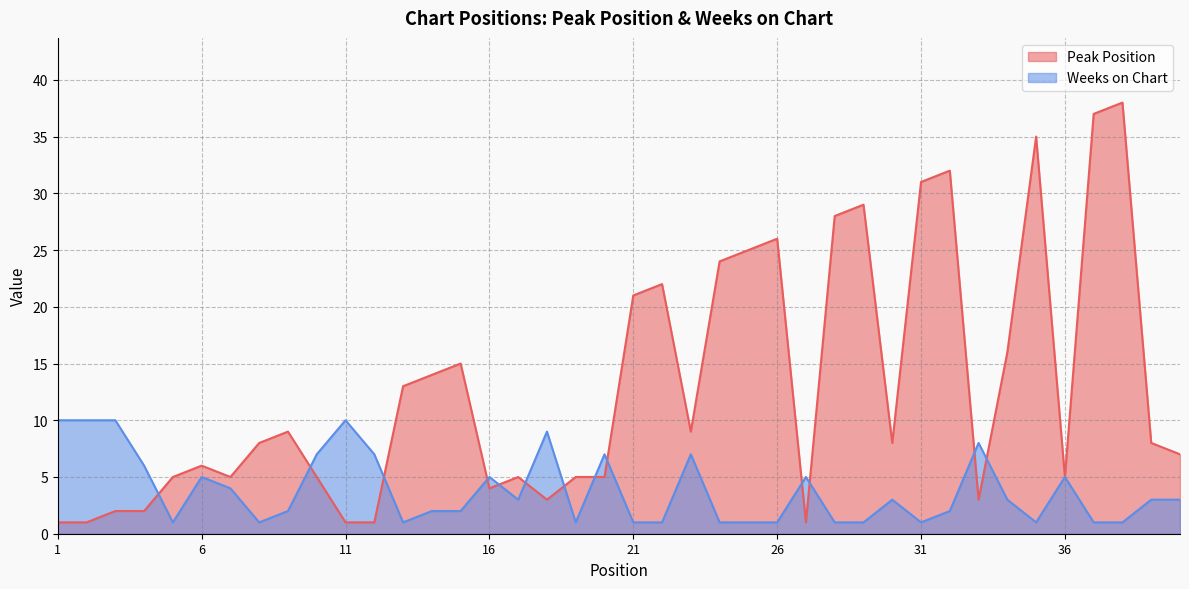

How many interior local peaks does the Weeks on Chart series have?

10